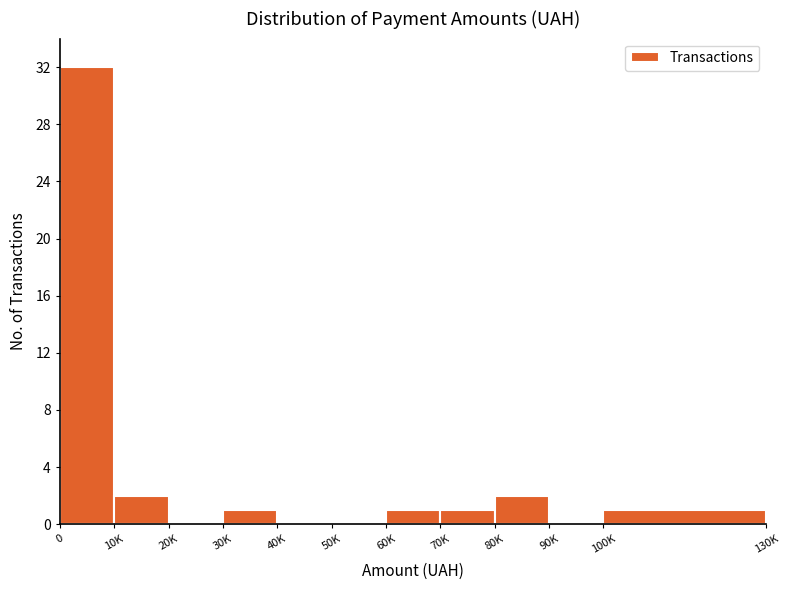

Reading right to left, transcribe all the data shown in this chart.

100K=1	90K=0	80K=2	70K=1	60K=1	50K=0	40K=0	30K=1	20K=0	10K=2	0=32